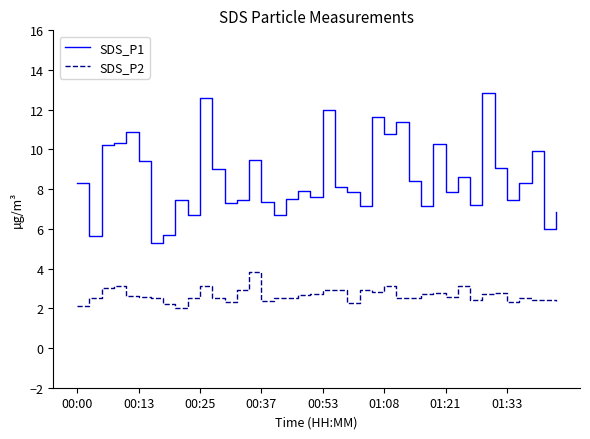

Rank the series by their maximum value, from lowest to highest.

SDS_P2, SDS_P1